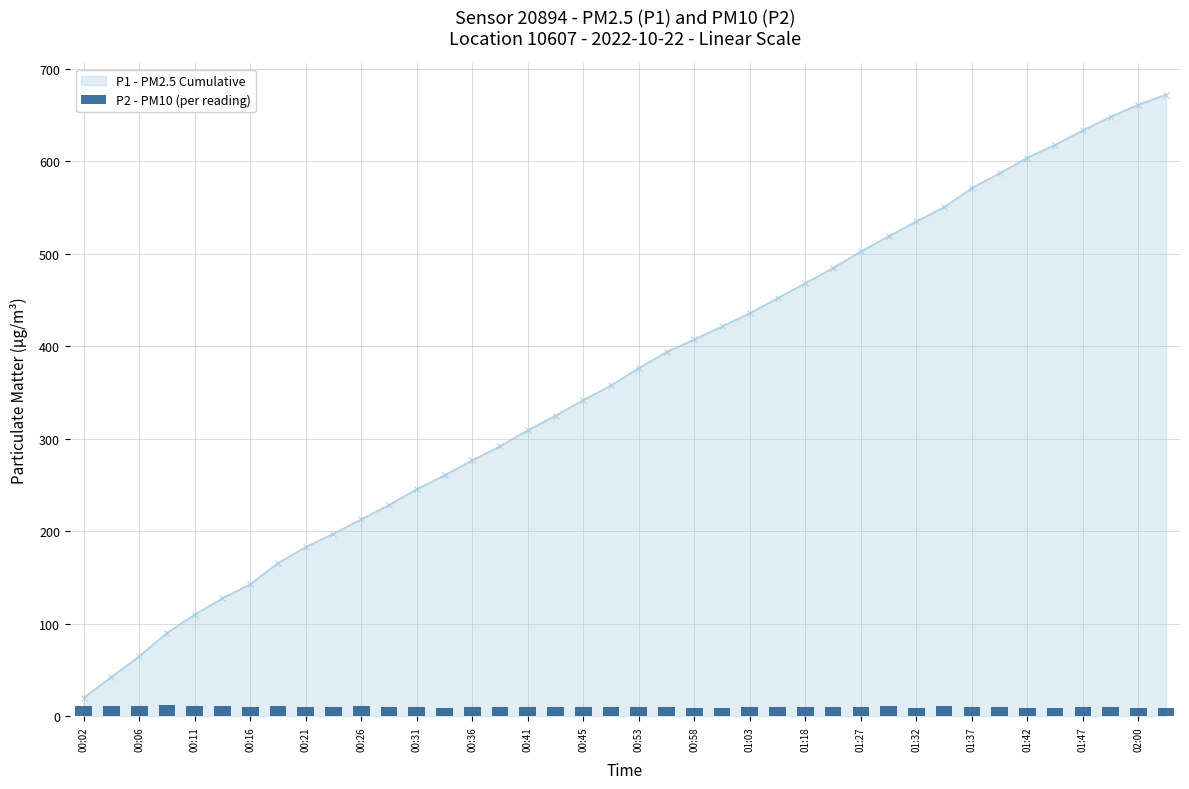

What is the lowest value of the P1 - PM2.5 Cumulative series?

20.3